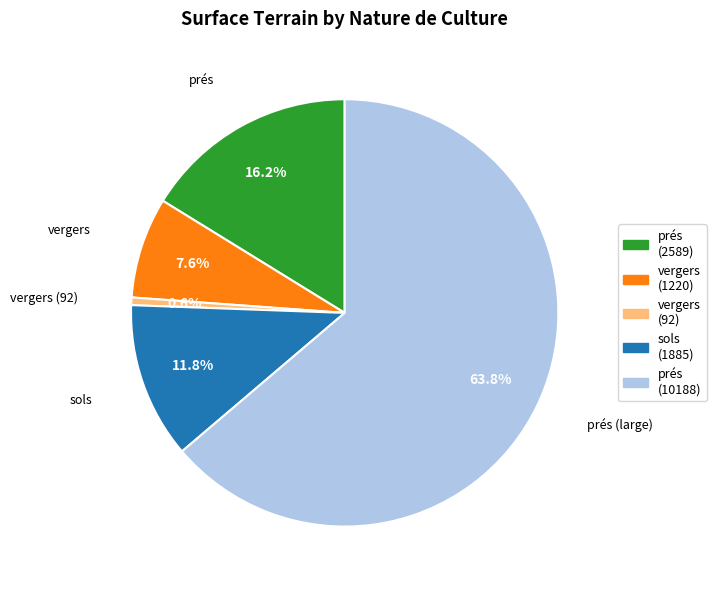

Approximately how many times larger is the value at vergers (1220) compared to sols (1885)?

0.6